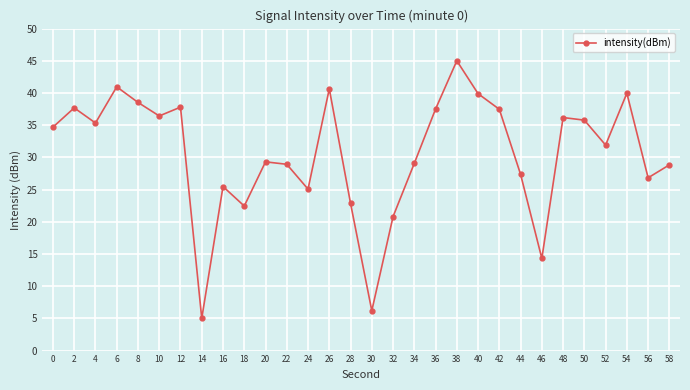

What is the smallest value displayed?

5.0